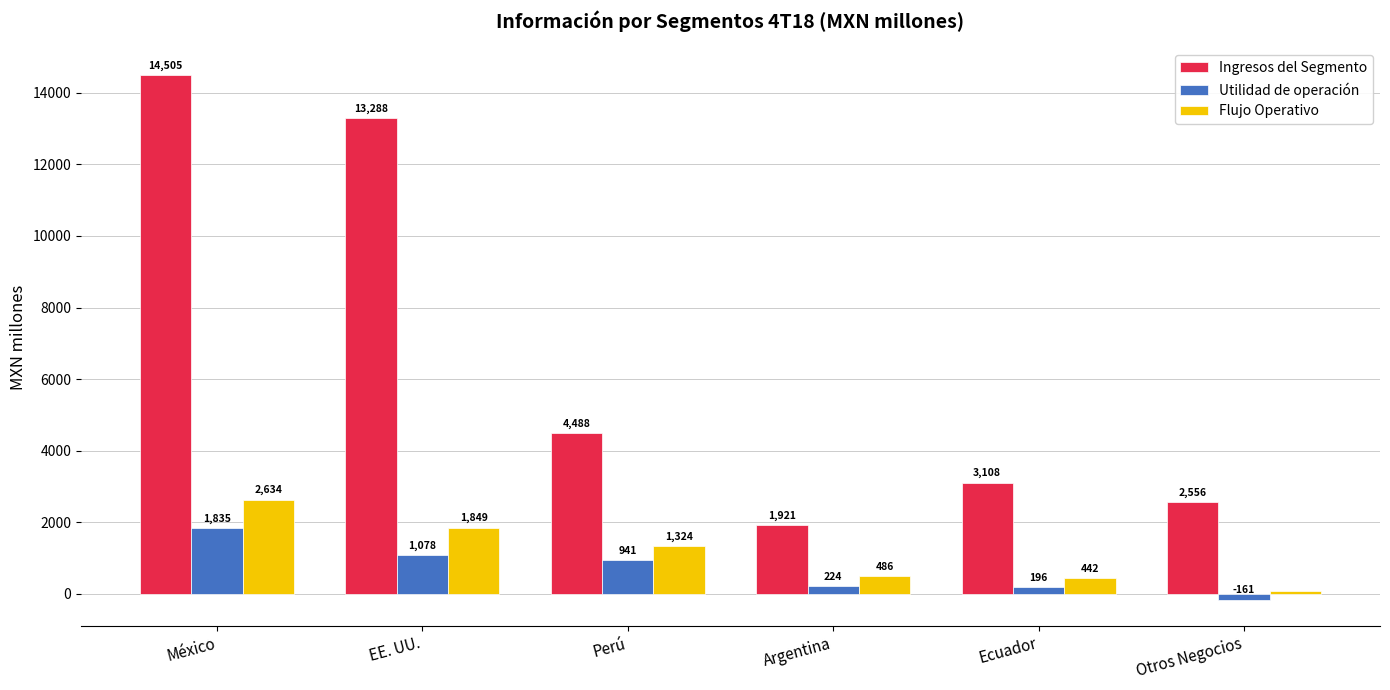

What is the difference between the second highest and second lowest values in the Utilidad de operación series?

881.4